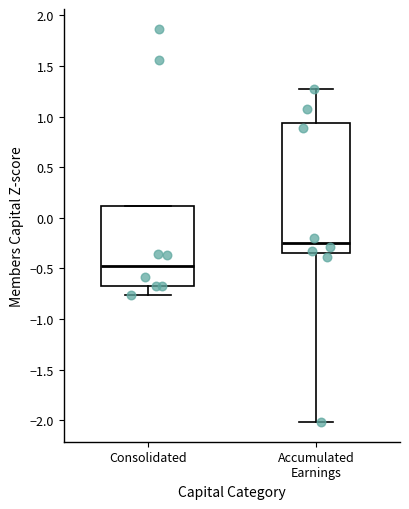

Reading left to right, read every box against the y-axis: the position of its median line, the range the box covers, and the ends of its whiskers. The values are not printed on the chart, so give them approximately, as read against the axis.

Consolidated: median -0.50, box -0.65 to 0.10, whiskers -0.75 to 0.10
Accumulated Earnings: median -0.25, box -0.35 to 0.95, whiskers -2.00 to 1.25